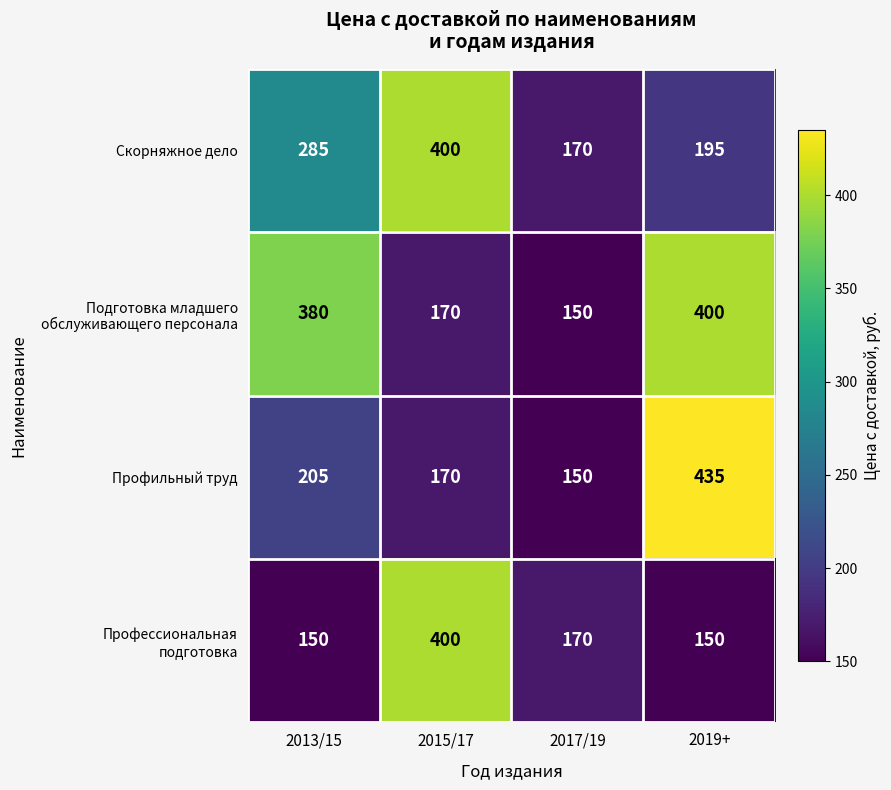

Which label corresponds to the largest value in the chart?

2019+